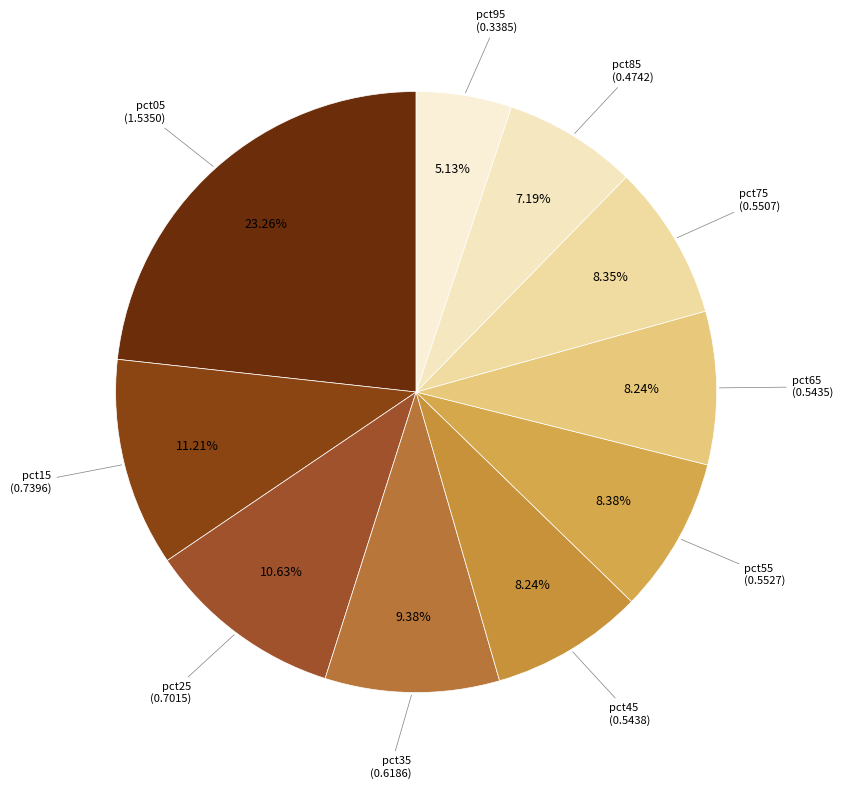

Count the number of slices in the pie.

10